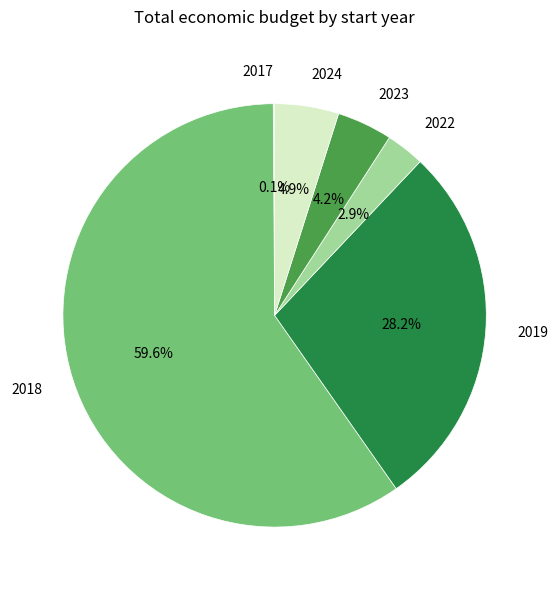

Which slice is the largest?

2018